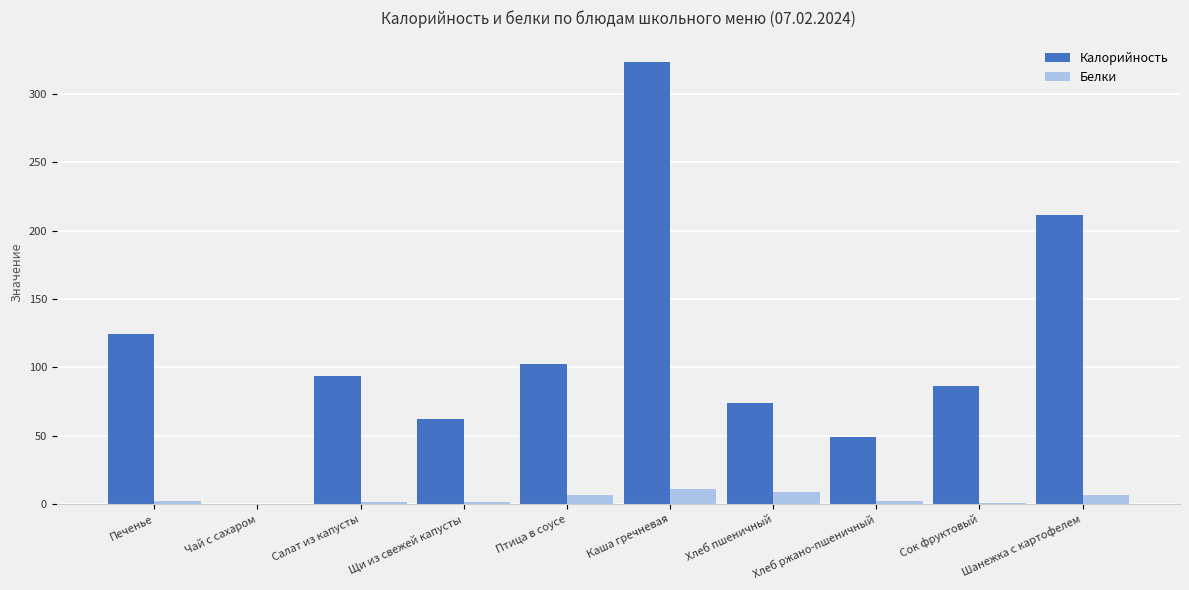

Is it true that Белки equals 1.0 at Сок фруктовый?

True